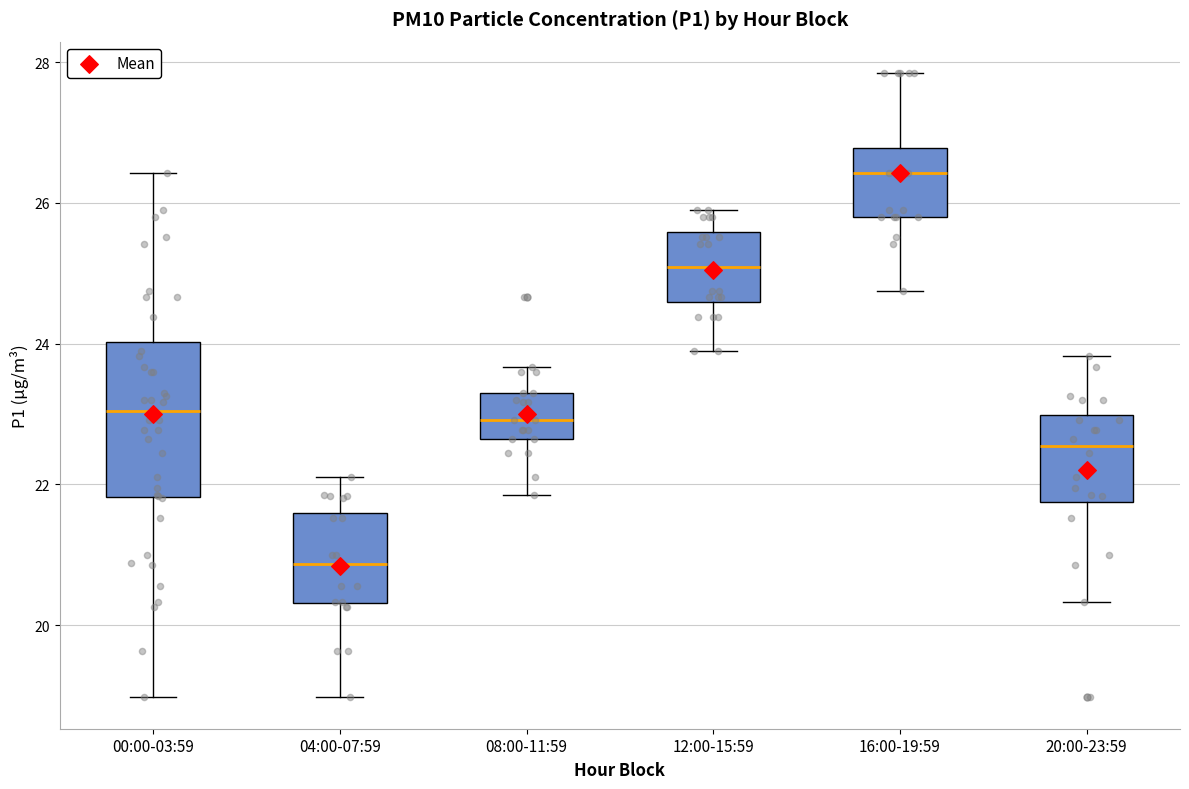

Where does the median line of the box for 20:00-23:59 sit on the y-axis? The values are not printed on the chart, so give them approximately, as read against the axis.

22.6